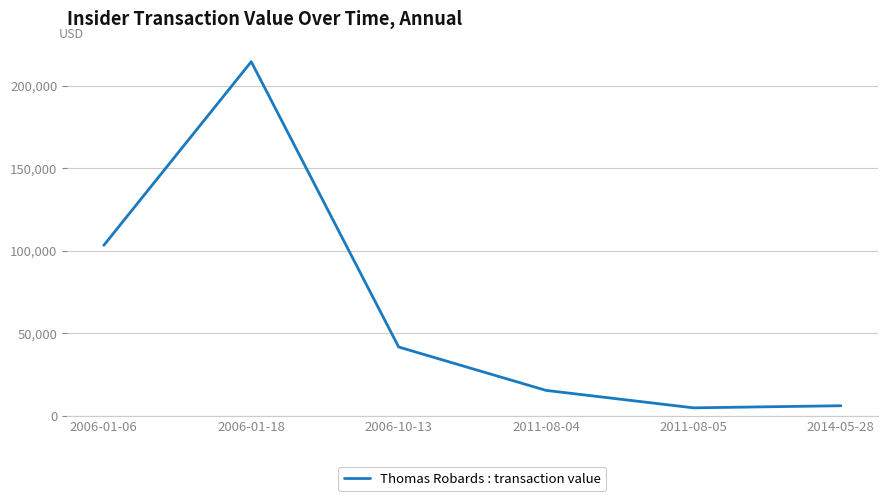

Where is the data nearest to the value 109782?

2006-01-06